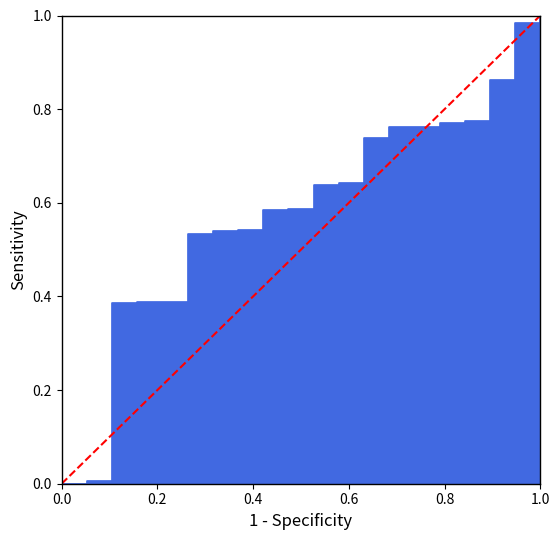

List the labels in order of value, smallest first.

0.0, 0.2